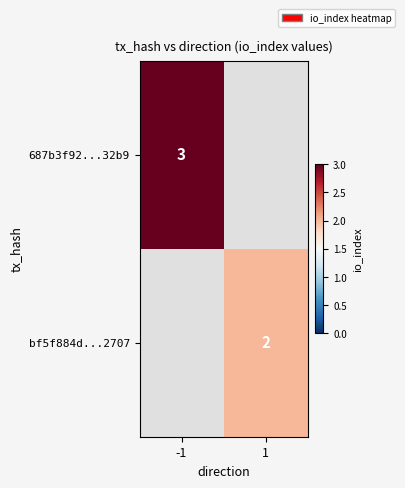

The bf5f884d...2707 series shows 2 at 1. True or false?

True